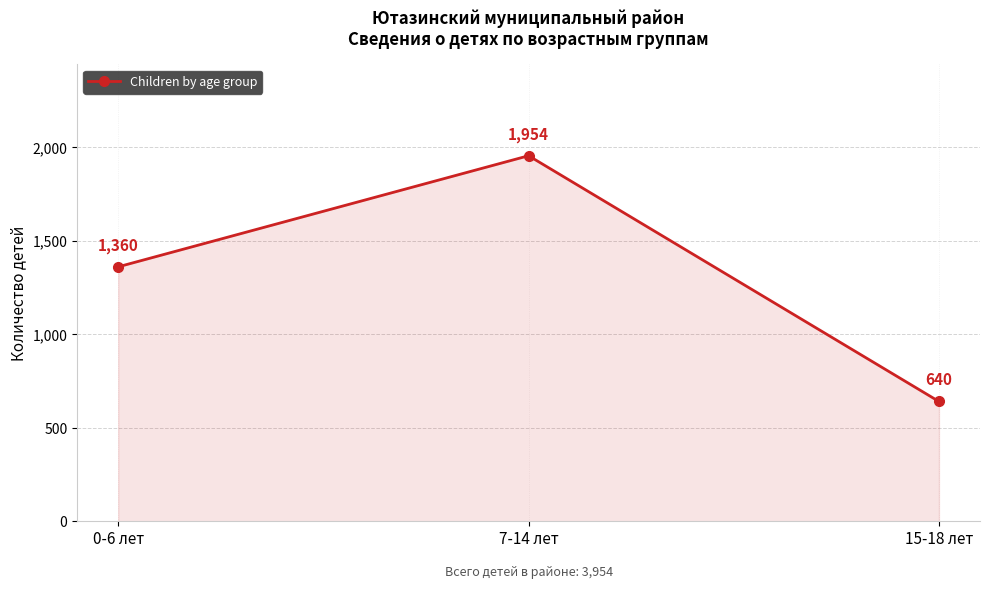

What is the difference between the maximum and minimum values?

1314